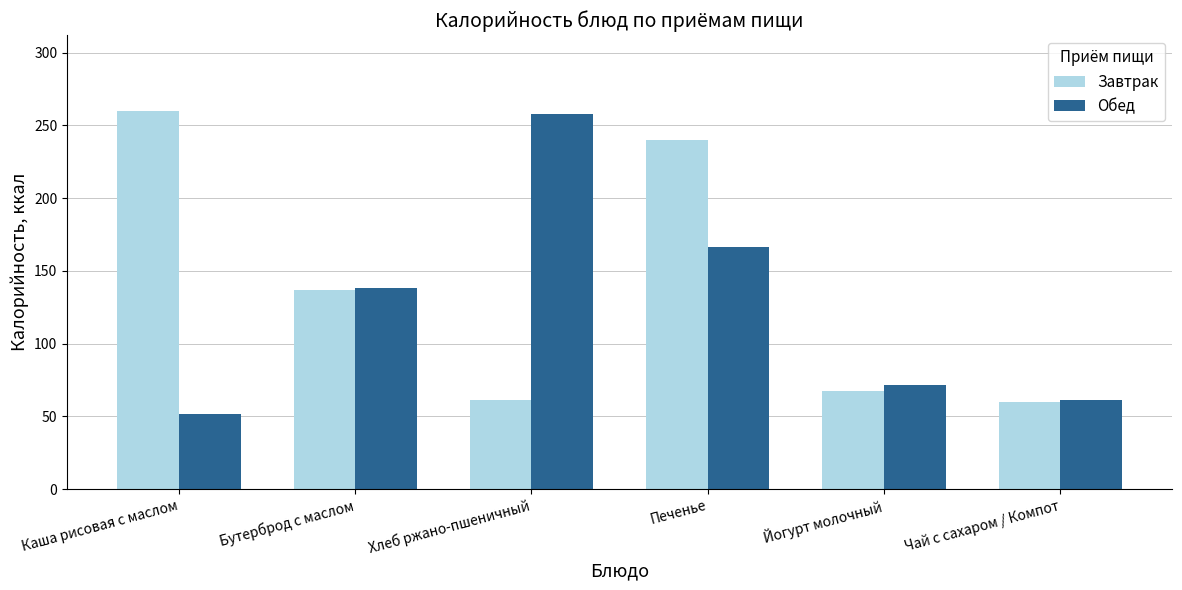

How many data points in Завтрак are less than 137?

3